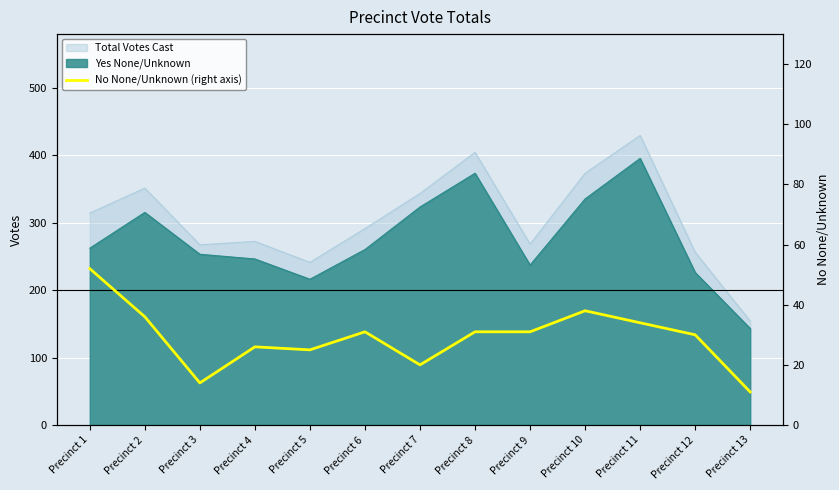

Between Precinct 1 and Precinct 9, which is larger?

Precinct 1